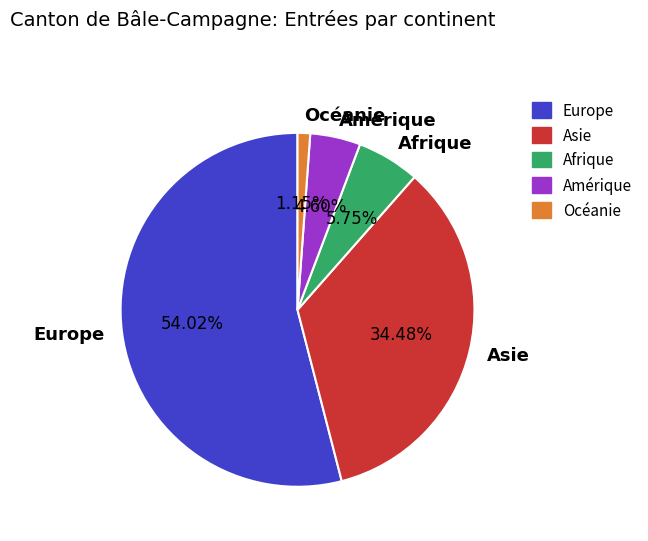

To the nearest percent, what is the difference between the largest and smallest slice percentages?

53%